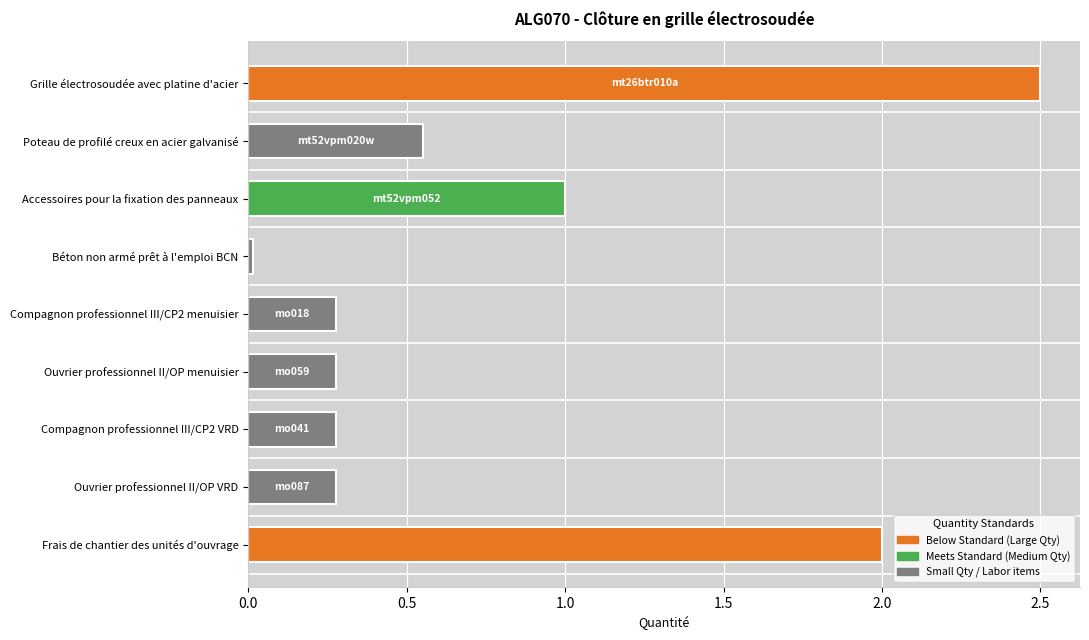

What is the sum of all values?

7.2